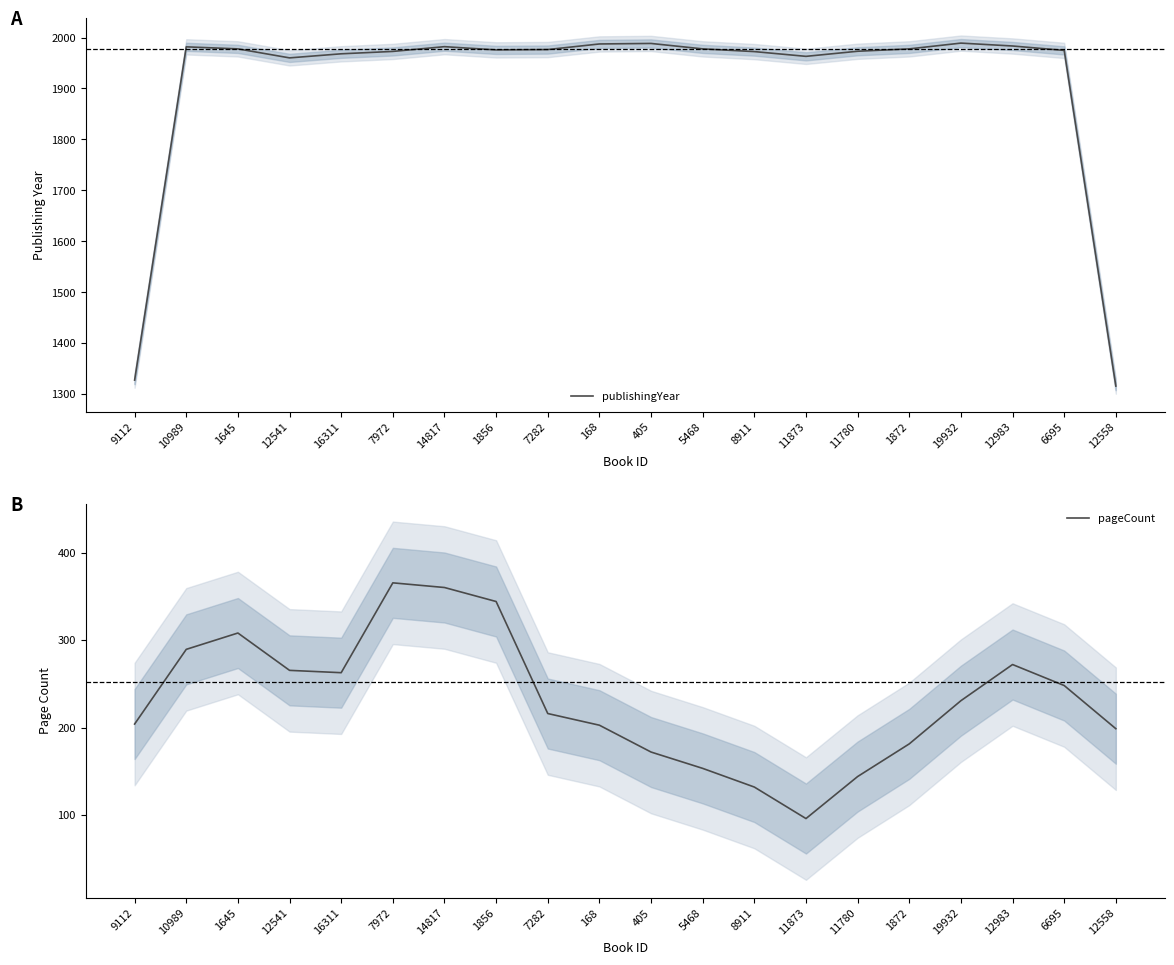

Which category has the highest value across all series?

19932